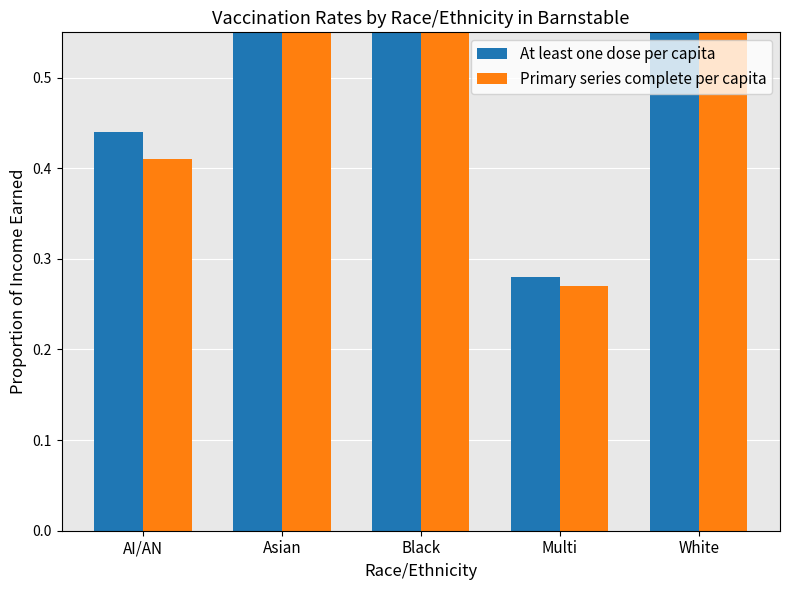

At which label does Primary series complete per capita reach its minimum?

Multi